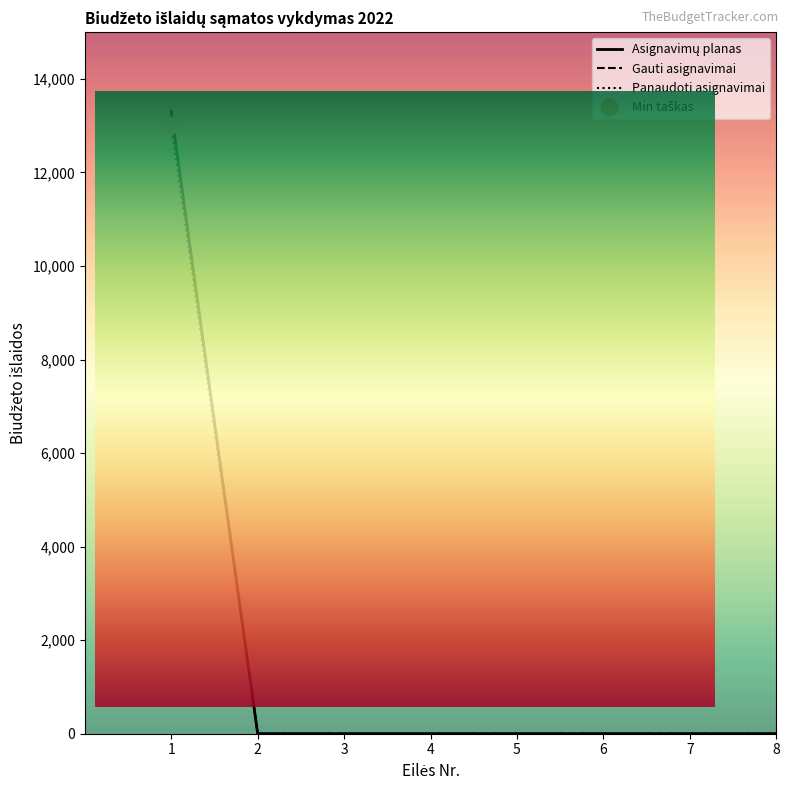

At how many categories does at least one series exceed 8143?

1